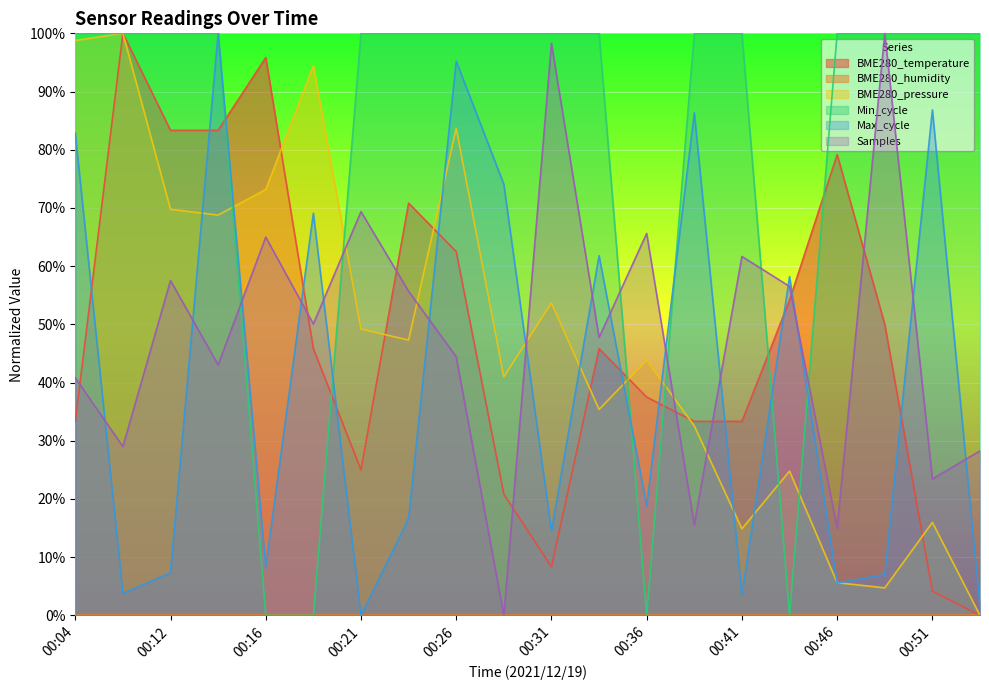

How many intersections are there between BME280_temperature and Max_cycle?

12